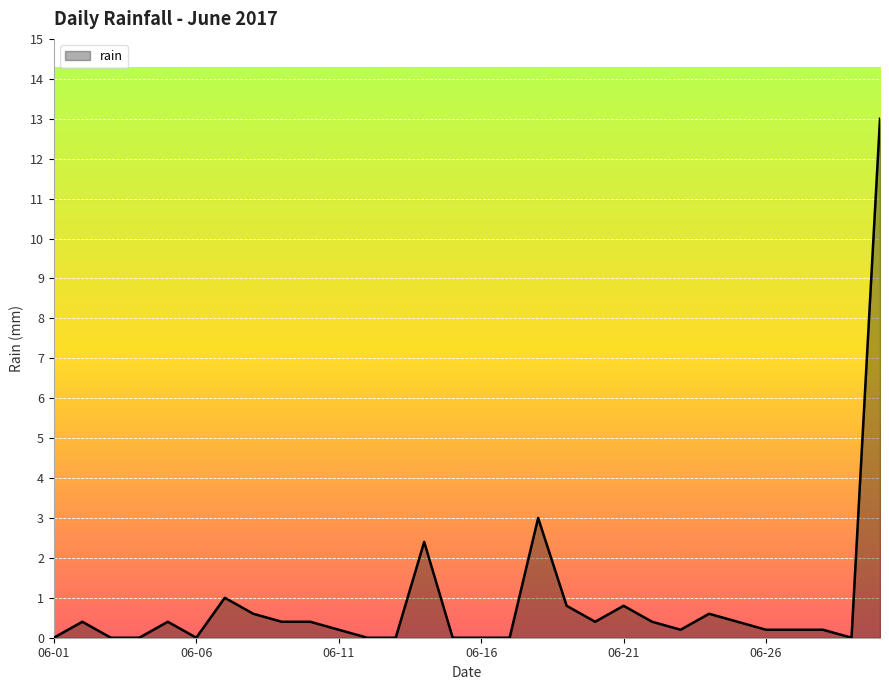

What is the maximum value shown in the chart?

13.0